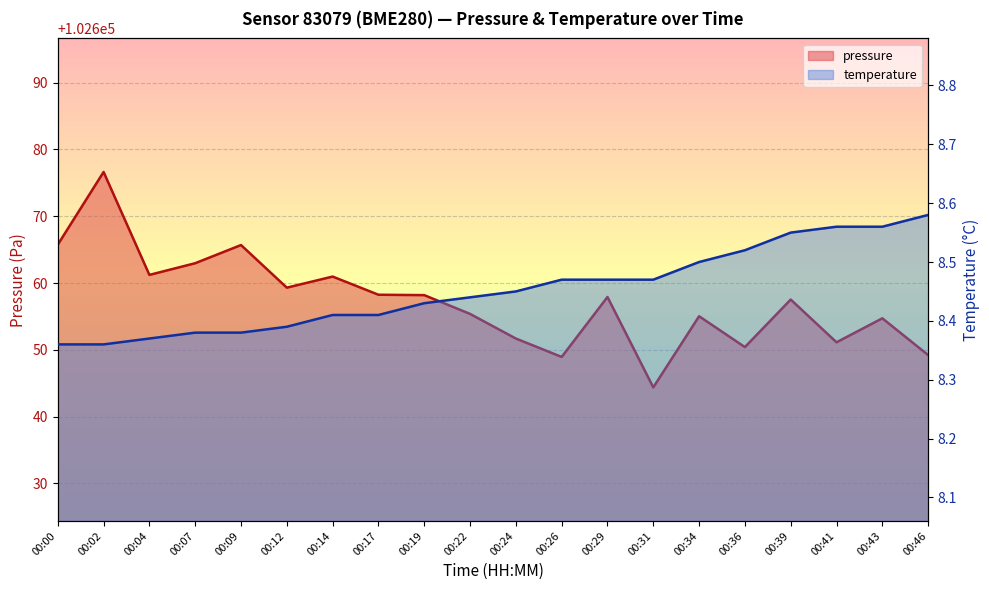

Reading right to left, extract all data points from this chart.

pressure: 00:46=102649.2	00:43=102654.7	00:41=102651.1	00:39=102657.5	00:36=102650.4	00:34=102655.0	00:31=102644.4	00:29=102657.9	00:26=102648.9	00:24=102651.7	00:22=102655.4	00:19=102658.2	00:17=102658.2	00:14=102661.0	00:12=102659.3	00:09=102665.7	00:07=102663.0	00:04=102661.2	00:02=102676.6	00:00=102665.8
temperature: 00:46=8.6	00:43=8.6	00:41=8.6	00:39=8.6	00:36=8.5	00:34=8.5	00:31=8.5	00:29=8.5	00:26=8.5	00:24=8.4	00:22=8.4	00:19=8.4	00:17=8.4	00:14=8.4	00:12=8.4	00:09=8.4	00:07=8.4	00:04=8.4	00:02=8.4	00:00=8.4